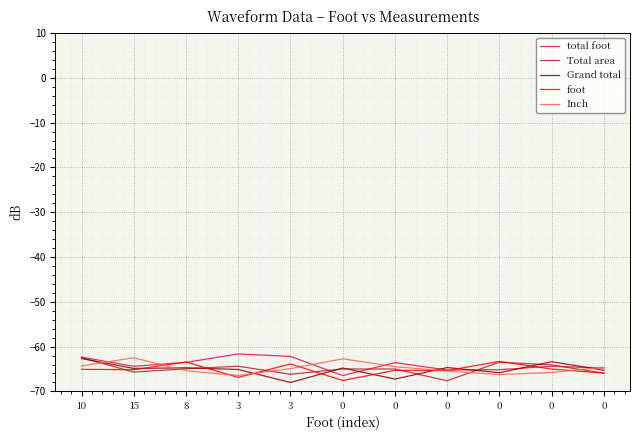

The value of Inch at 10 is -100.8. True or false?

False